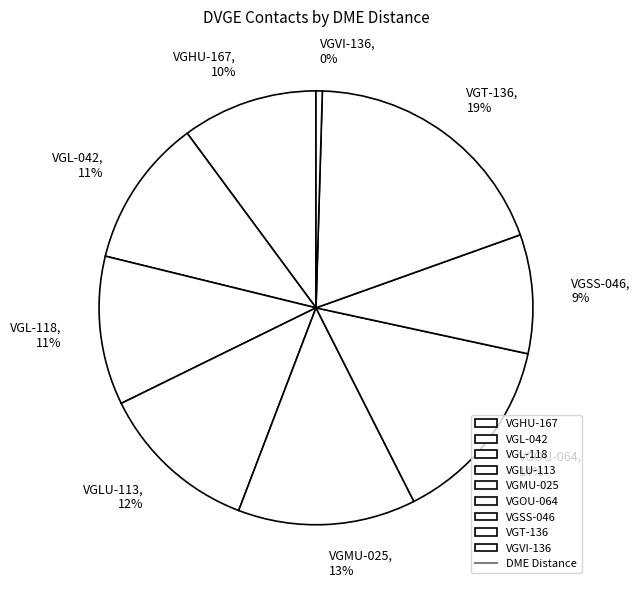

Is the sum of VGLU-113 and VGL-042 greater than half?

No